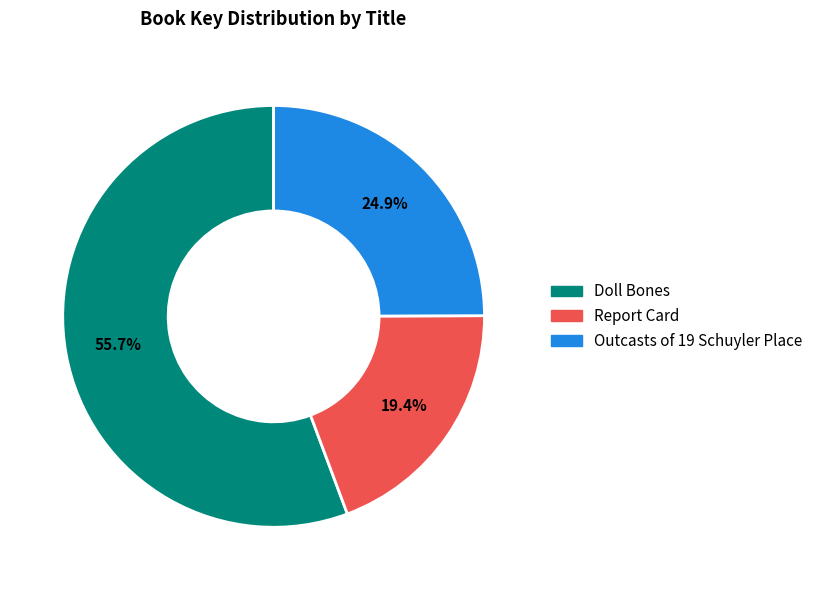

Which slice is the smallest?

Report Card